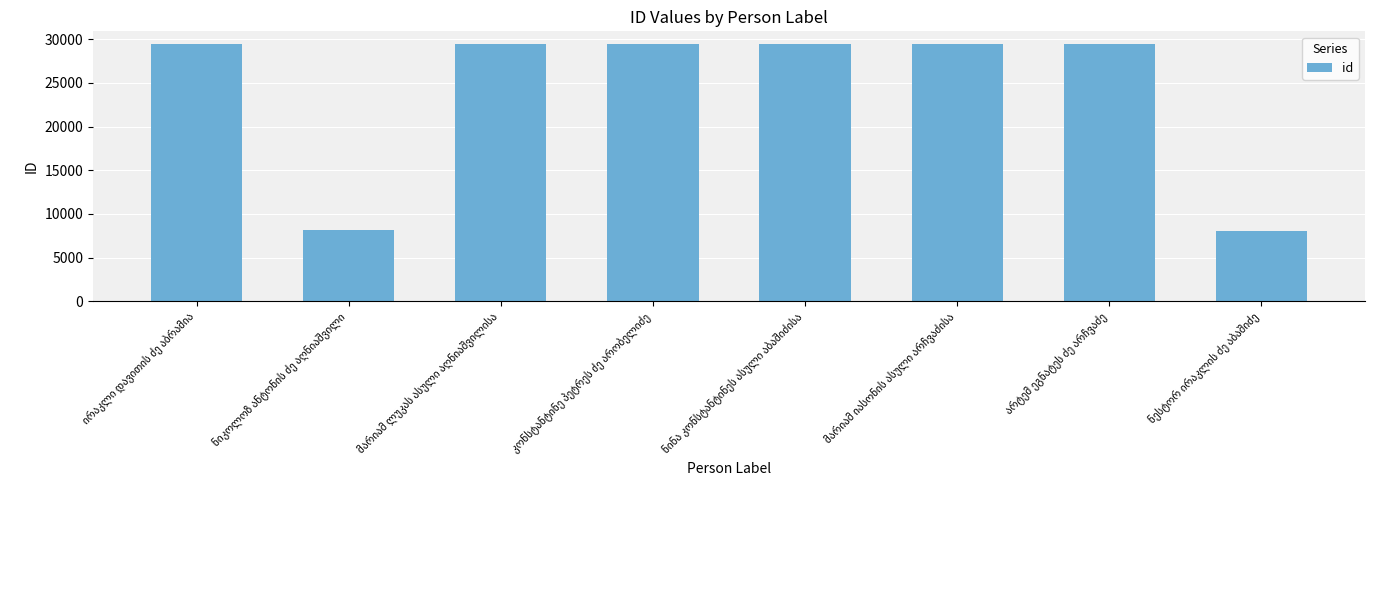

What is the smallest value displayed?

8040